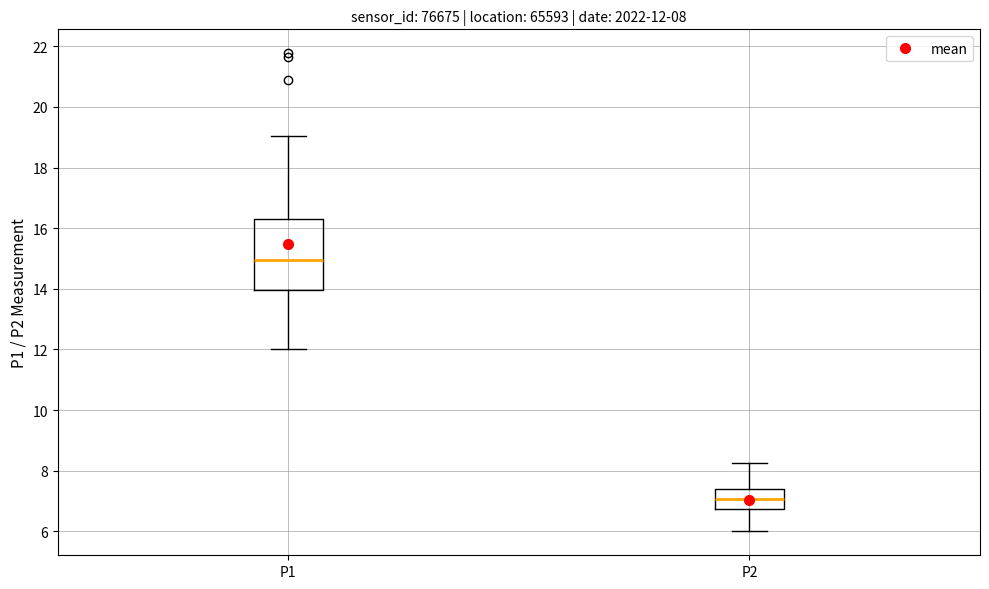

Which box has the lowest median line?

P2